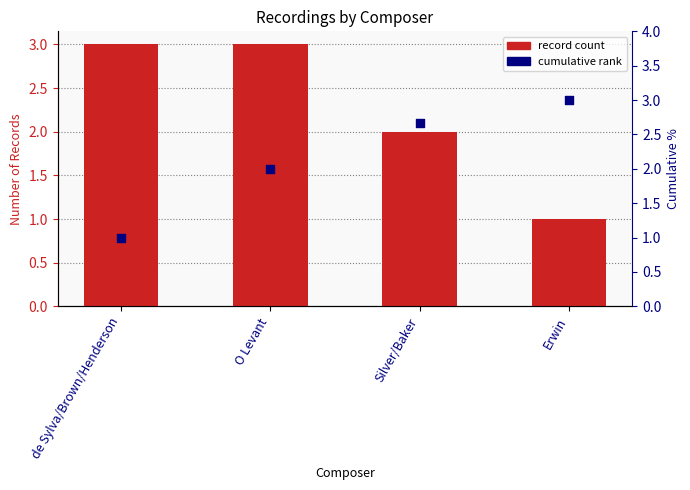

What are all the series names shown in the legend?

record count, cumulative rank